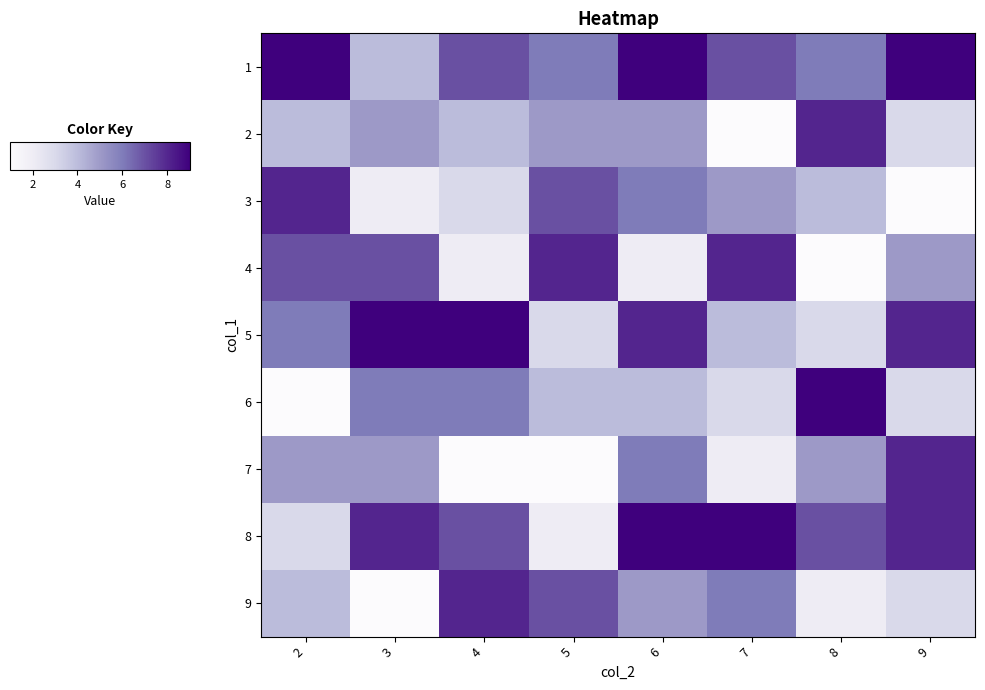

Reading left to right, list all the values displayed in this chart.

1: 2=9	3=4	4=7	5=6	6=9	7=7	8=6	9=9
2: 2=4	3=5	4=4	5=5	6=5	7=1	8=8	9=3
3: 2=8	3=2	4=3	5=7	6=6	7=5	8=4	9=1
4: 2=7	3=7	4=2	5=8	6=2	7=8	8=1	9=5
5: 2=6	3=9	4=9	5=3	6=8	7=4	8=3	9=8
6: 2=1	3=6	4=6	5=4	6=4	7=3	8=9	9=3
7: 2=5	3=5	4=1	5=1	6=6	7=2	8=5	9=8
8: 2=3	3=8	4=7	5=2	6=9	7=9	8=7	9=8
9: 2=4	3=1	4=8	5=7	6=5	7=6	8=2	9=3